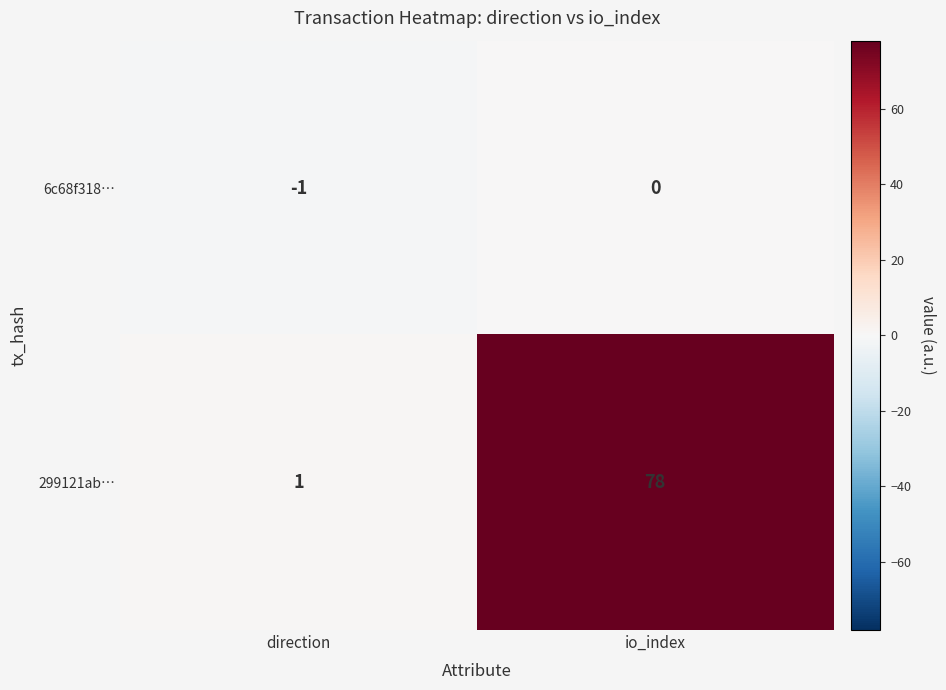

Which category has the highest value across all series?

io_index